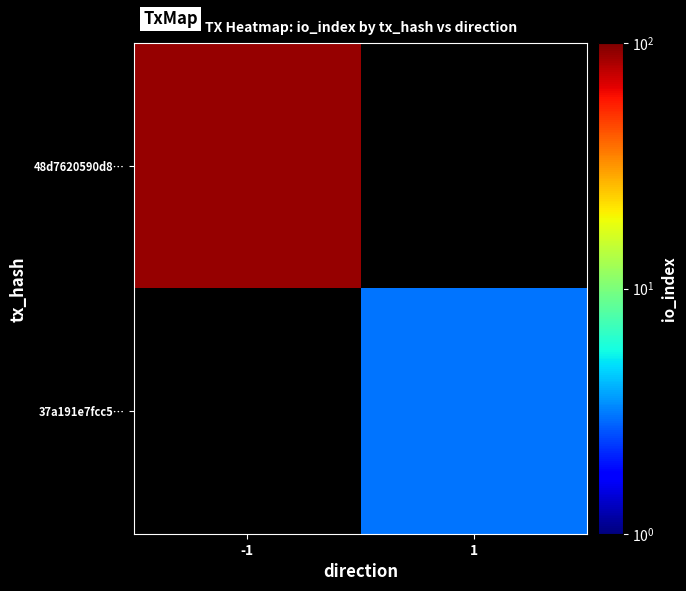

Which category has the highest value in the 37a191e7fcc5… series?

-1